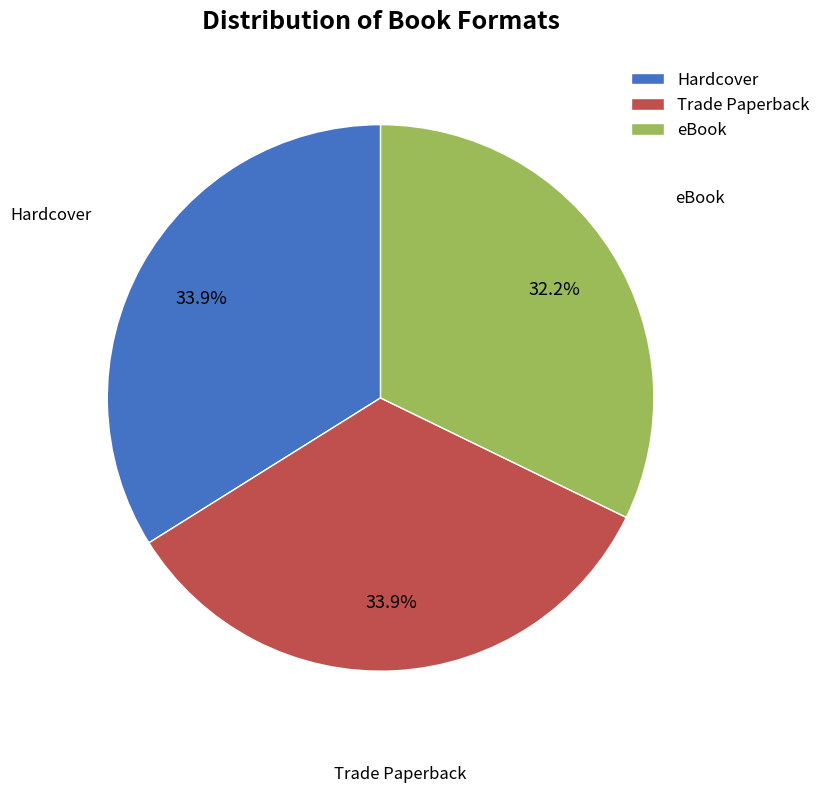

How many segments does this pie chart have?

3